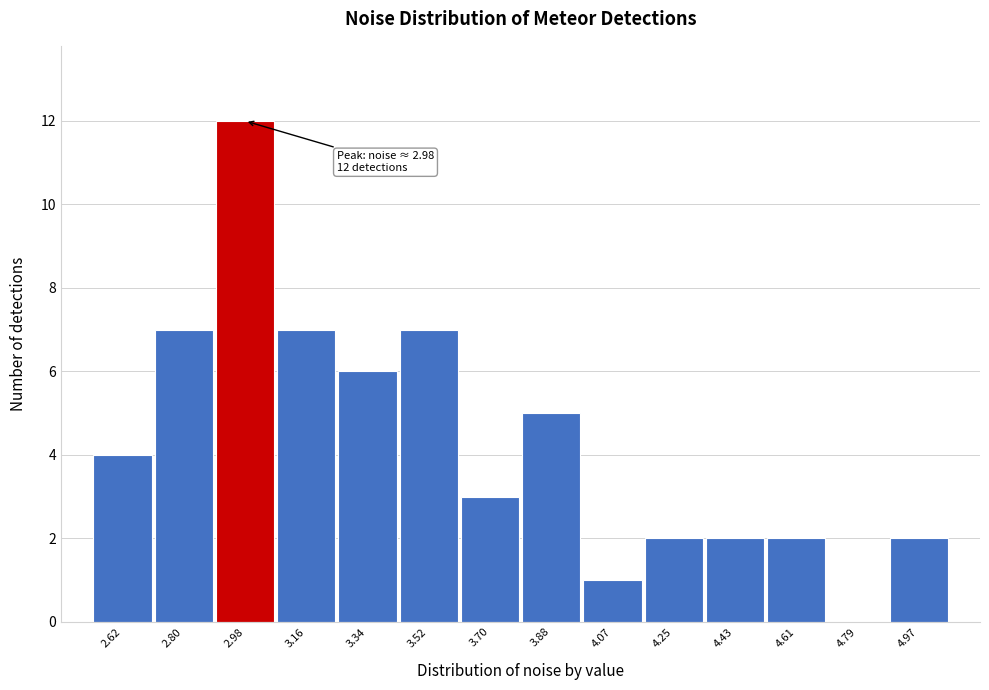

Which range on the x-axis has the tallest bar?

2.90 to 3.08